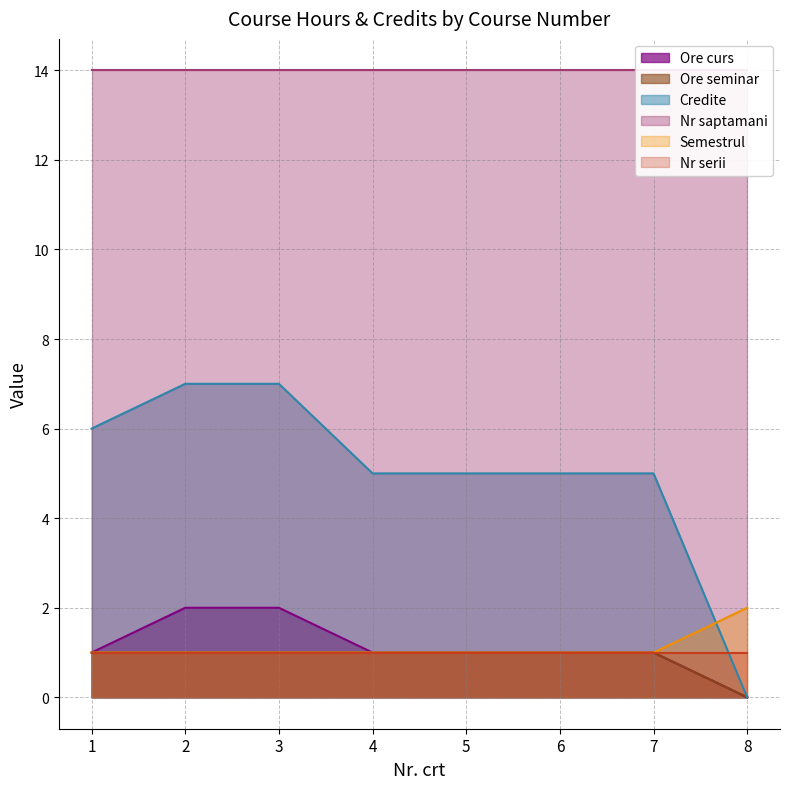

Which category has the lowest value in the Ore seminar series?

8